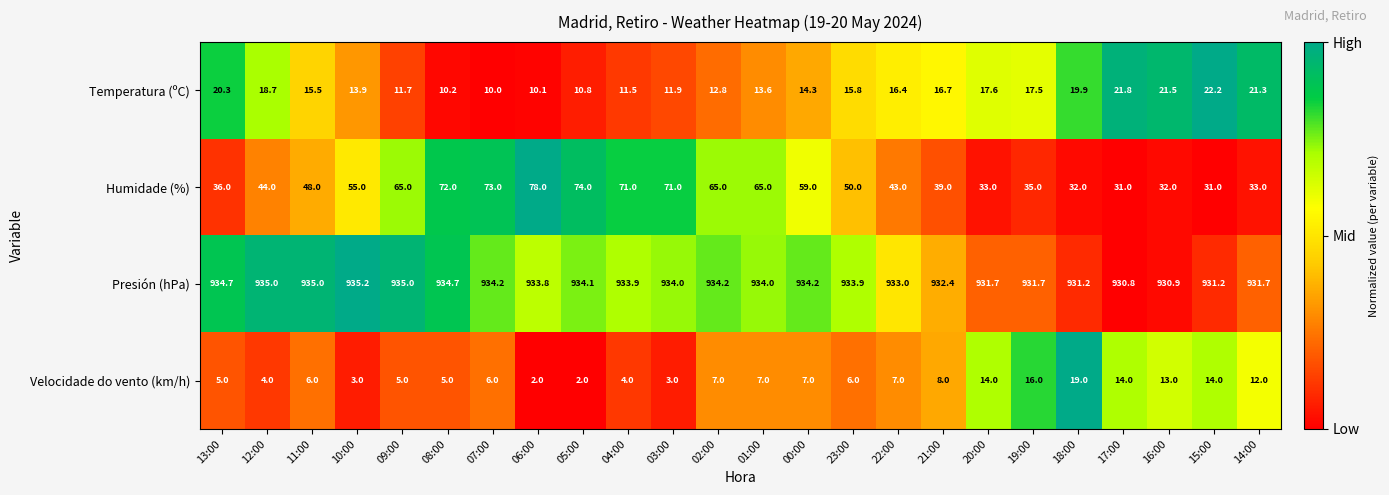

What is the difference between the highest and lowest values at 16:00?

917.9